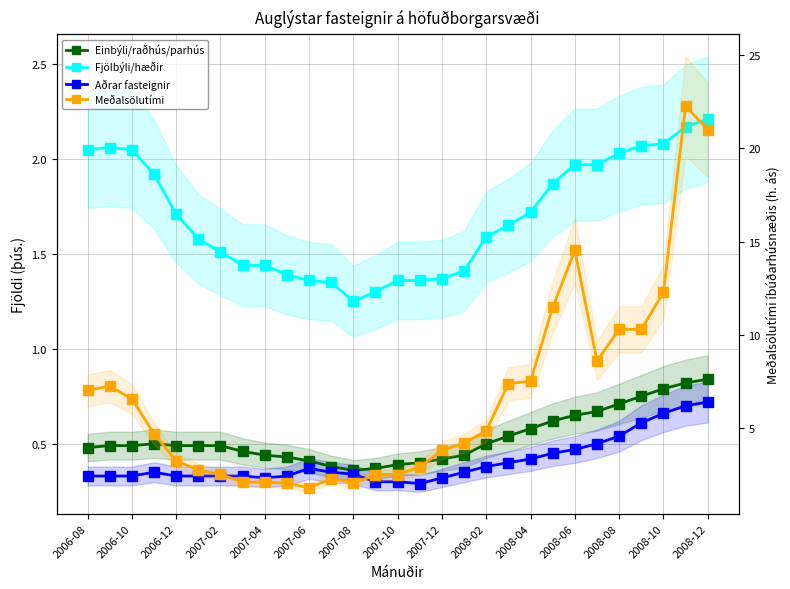

Which series has the largest total across all categories?

Meðalsölutími íbúðarhúsnæðis (h. ás)